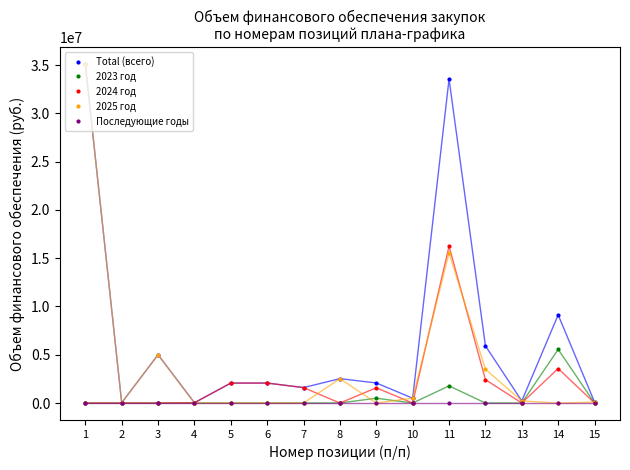

Is the value of Total (всего) at 8 greater than the value of 2024 год at 4?

Yes